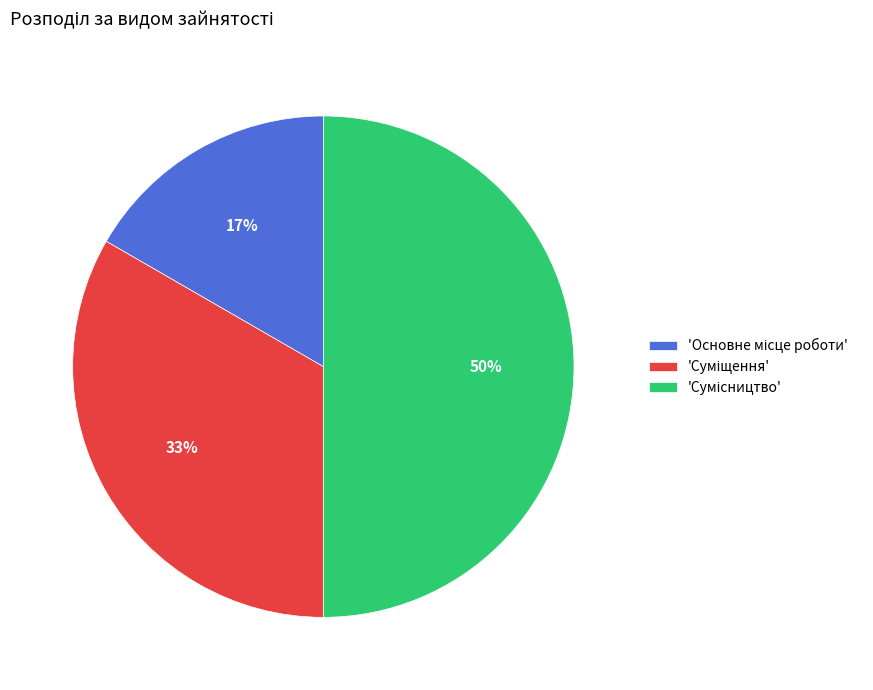

To the nearest percent, what is the average slice percentage?

33%